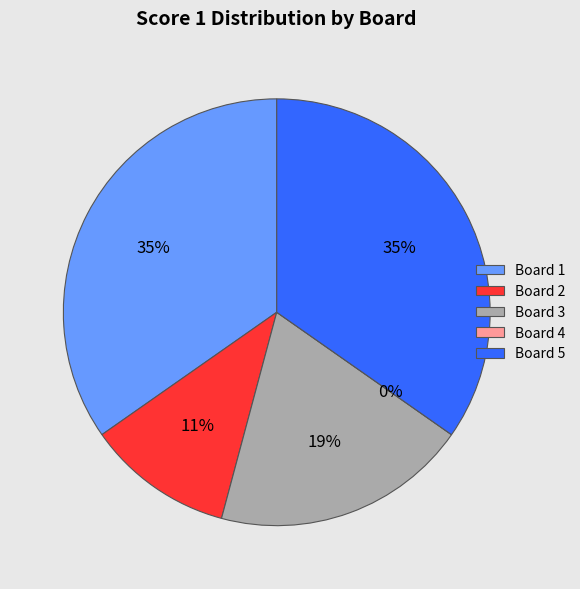

Does 5 represent more than half of the total?

No